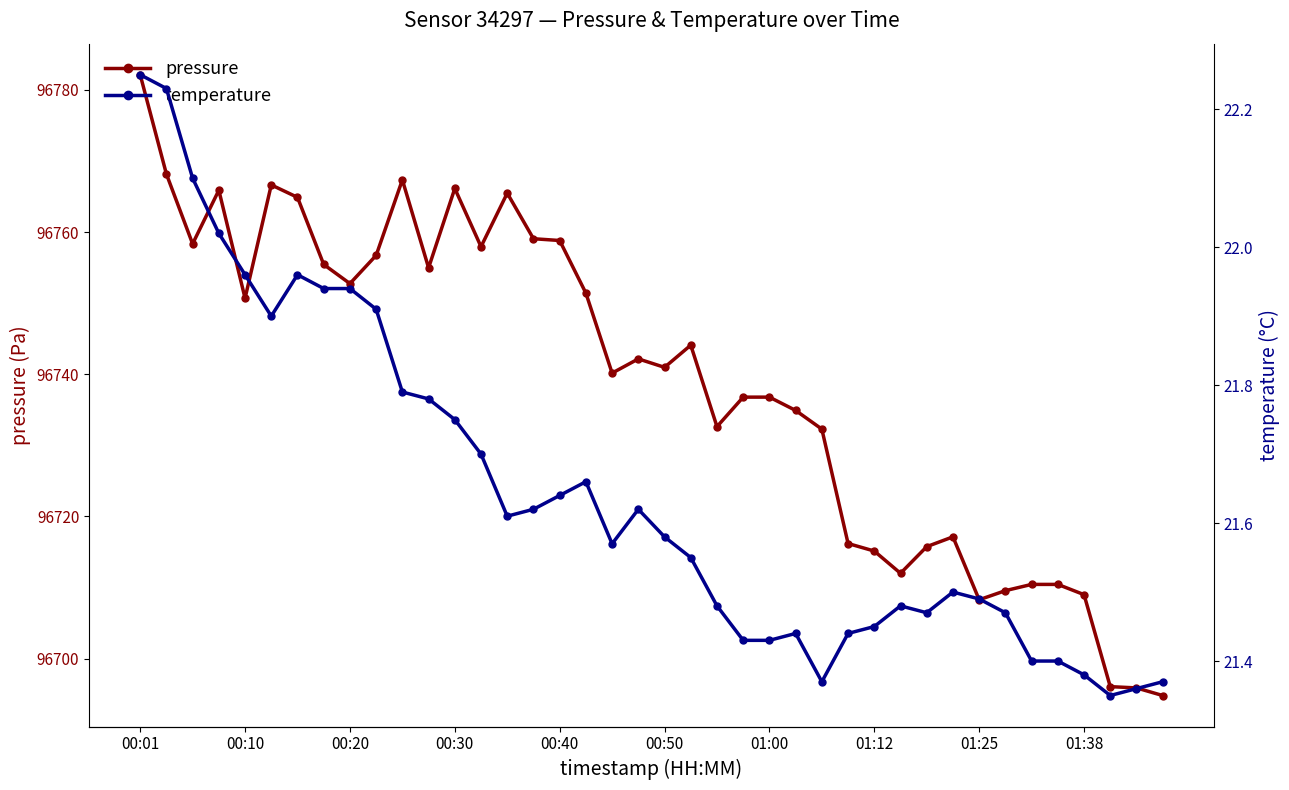

True or false: pressure has more than 2 points higher than both neighbors.

True